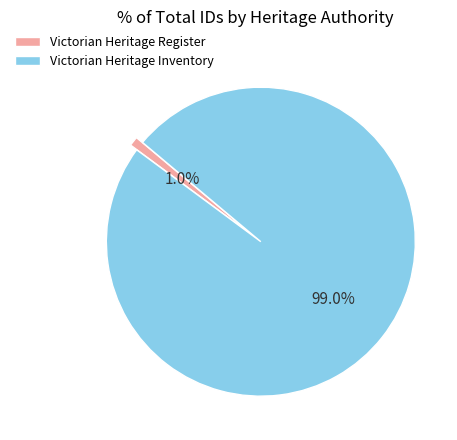

Count the number of slices in the pie.

2